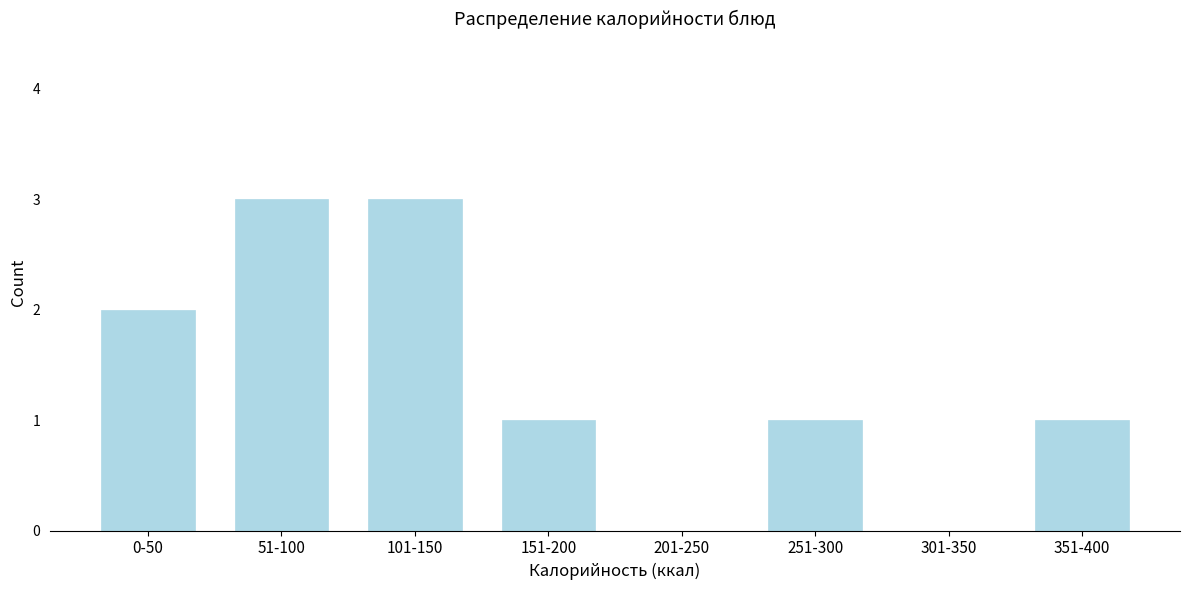

Reading right to left, transcribe all the data shown in this chart.

351-400=1	301-350=0	251-300=1	201-250=0	151-200=1	101-150=3	51-100=3	0-50=2